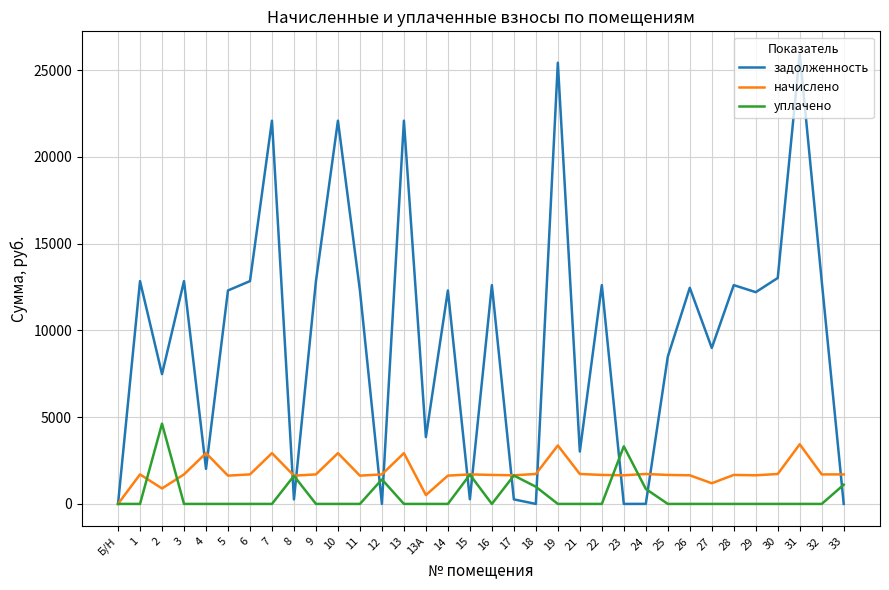

List the series in order of their peak value, highest first.

задолженность, уплачено, начислено